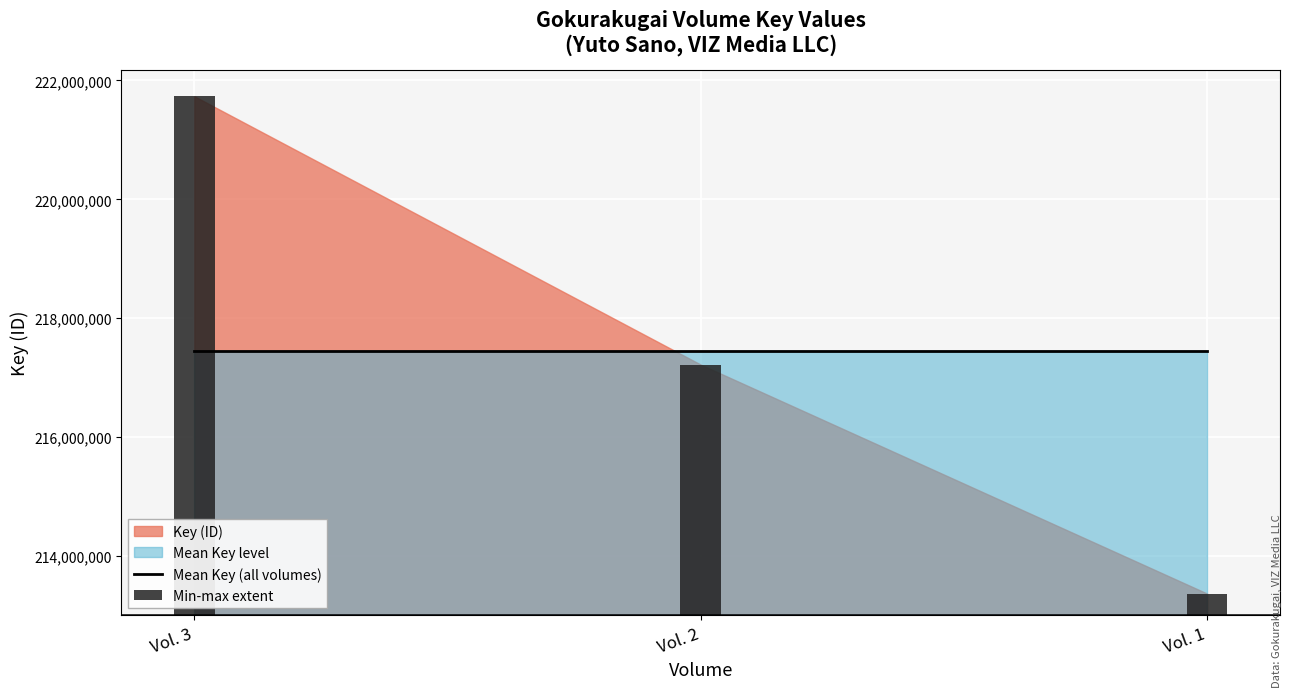

At which category is the sum across all series the highest?

Vol. 3